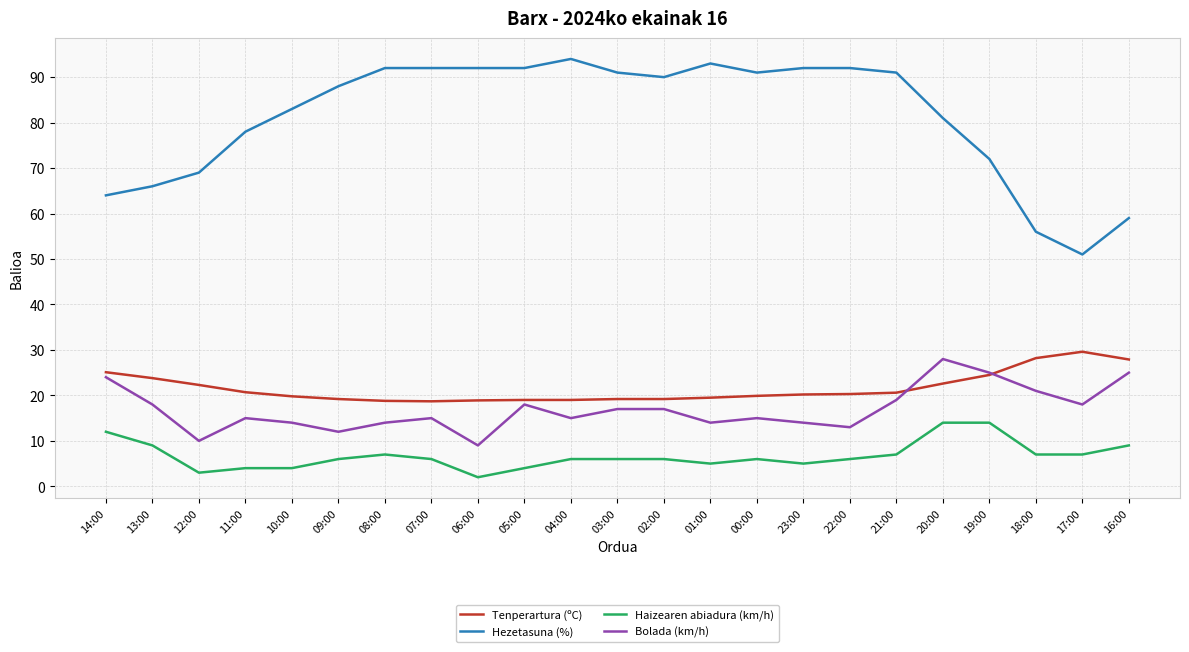

Does the chart have visible grid lines?

Yes